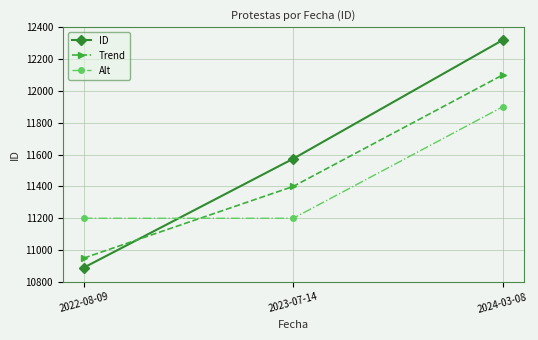

Rank the series at 2024-03-08 from highest to lowest value.

ID, Trend, Alt